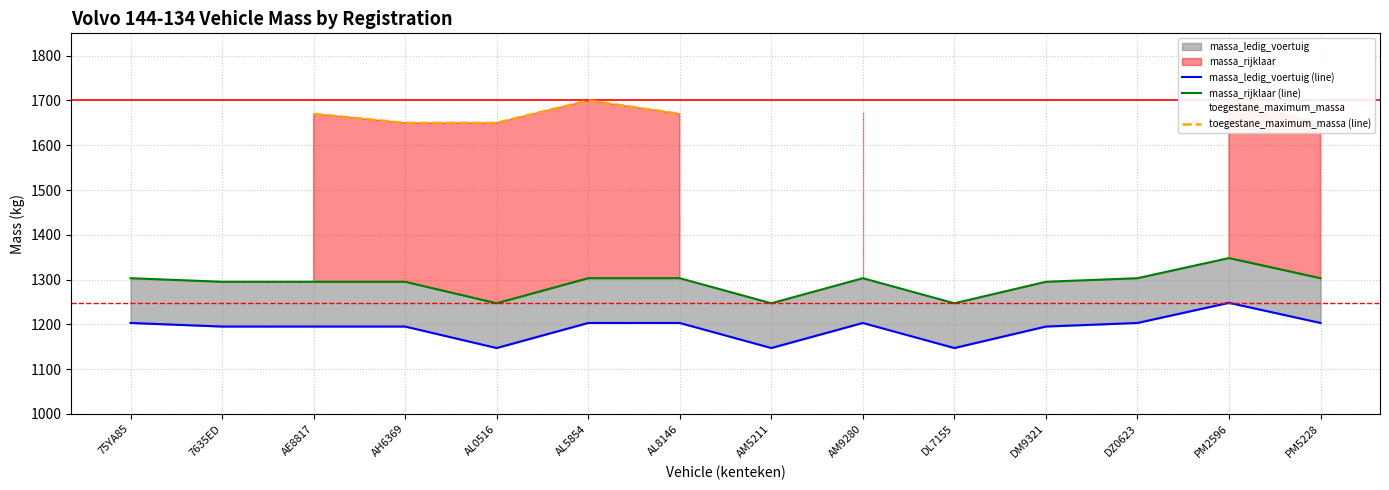

Which series has the largest range (max minus min)?

massa_ledig_voertuig (line)